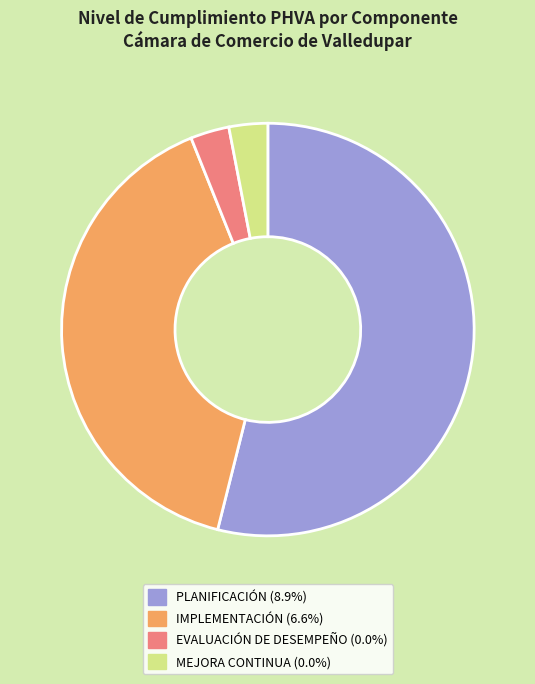

Does any single category account for the majority?

Yes